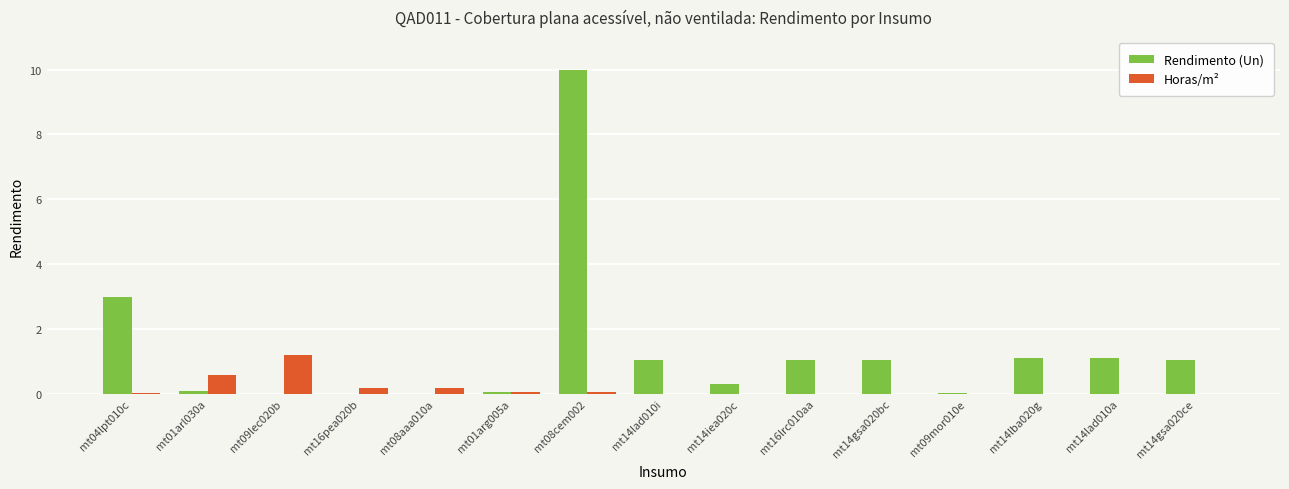

Is the value of Rendimento (Un) at mt14lad010i greater than the value of Horas/m² at mt14lad010i?

Yes